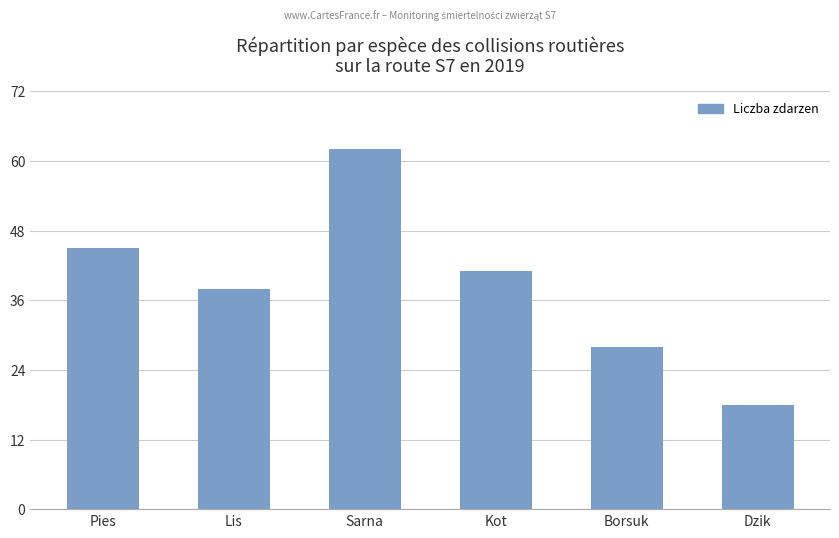

True or false: the data shows 62 at Sarna.

True